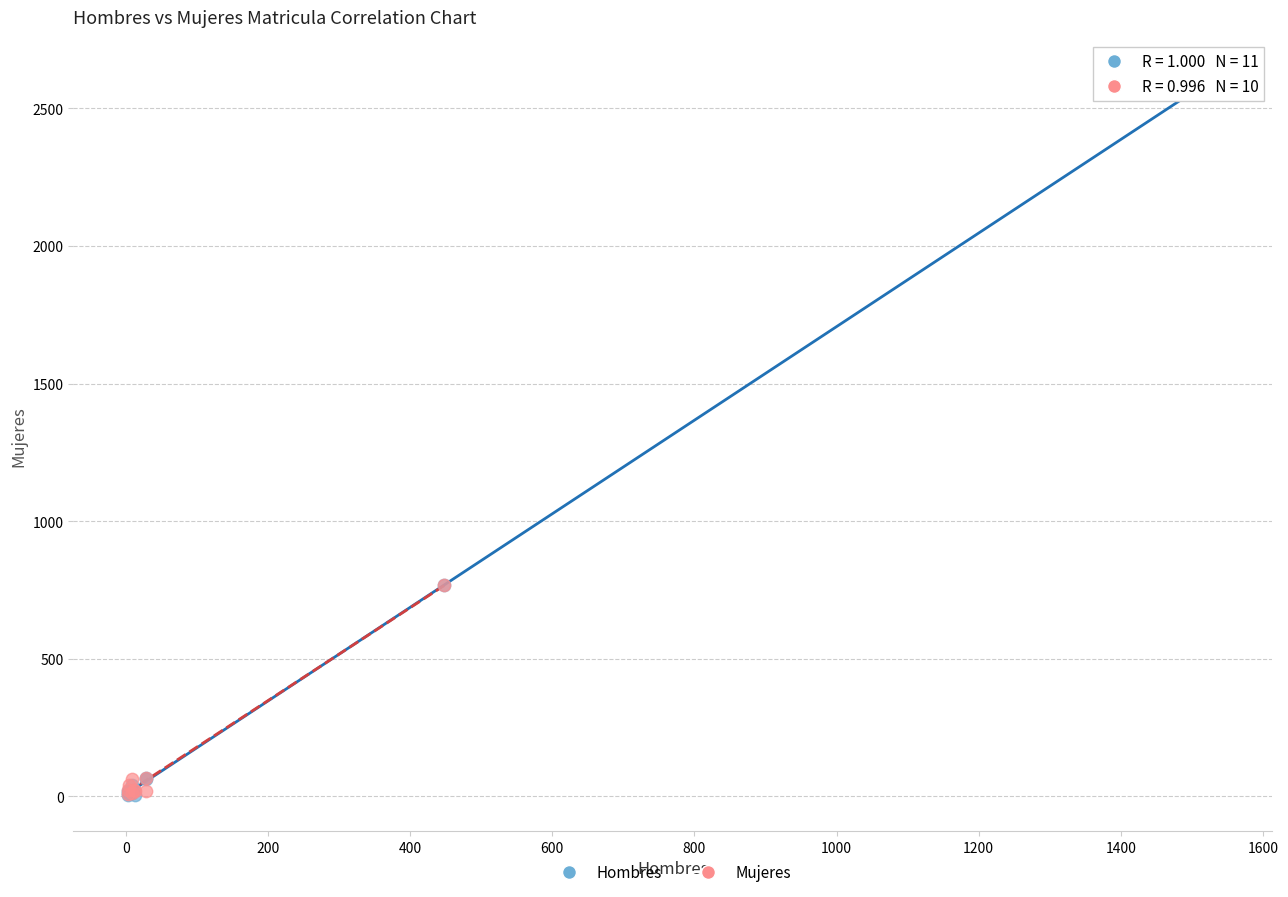

Which series contains the highest Y value?

Hombres